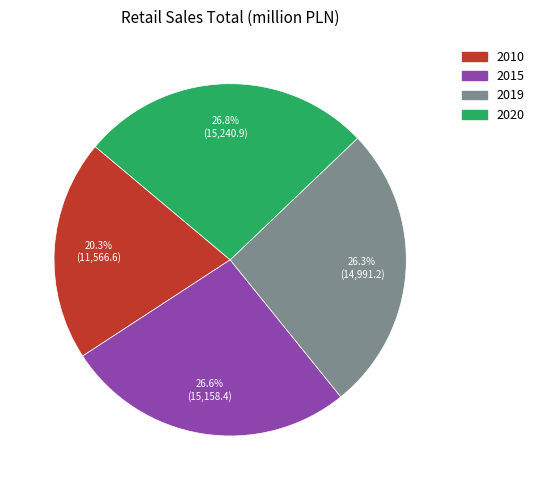

To the nearest percent, what portion does 2020 represent?

27%